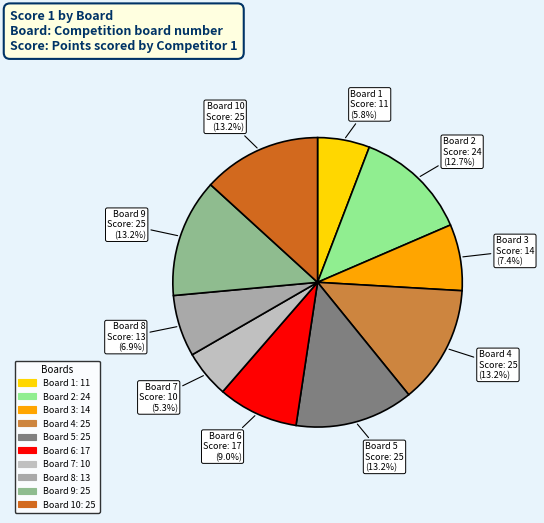

How many segments does this pie chart have?

10